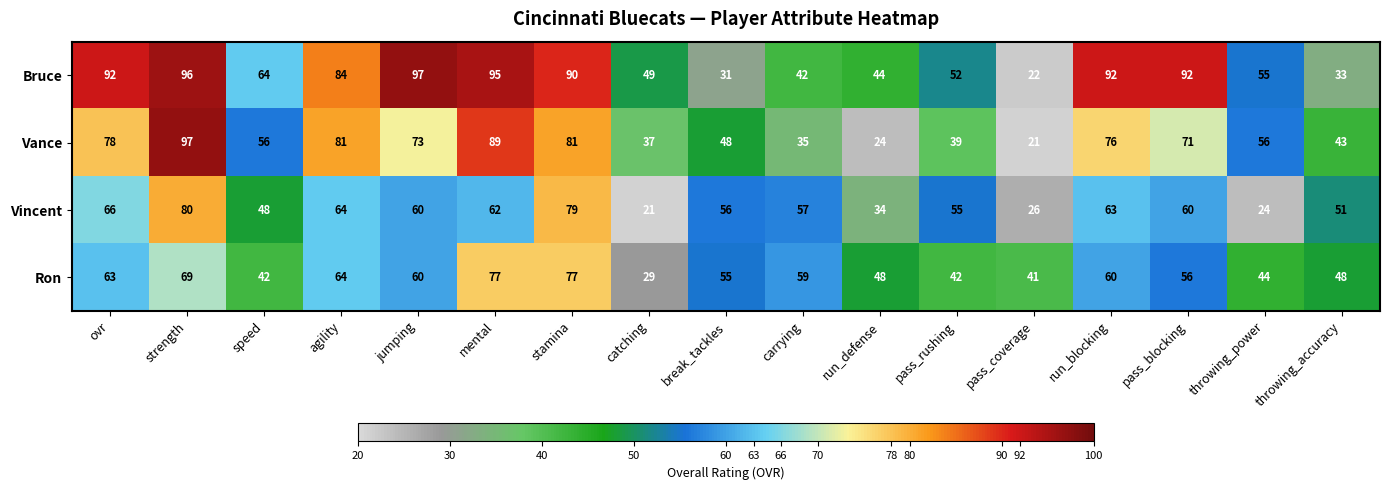

What is the sum of the Bruce values at throwing_accuracy and stamina?

123